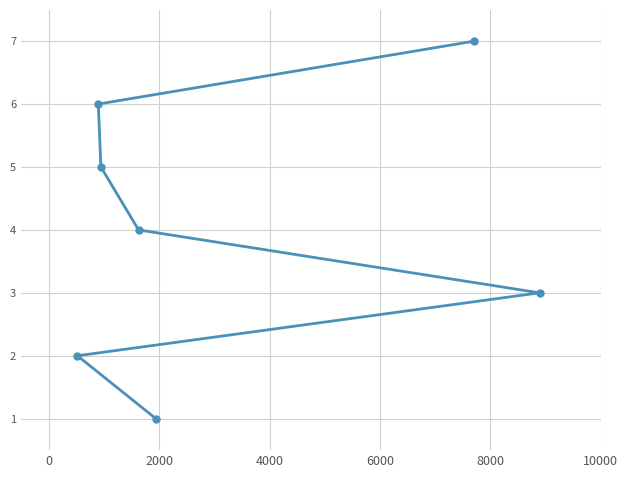

What is the greatest value displayed?

7